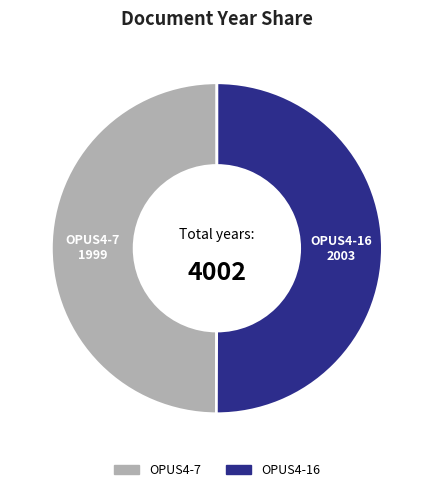

True or false: OPUS4-7 accounts for 56% of the total.

False